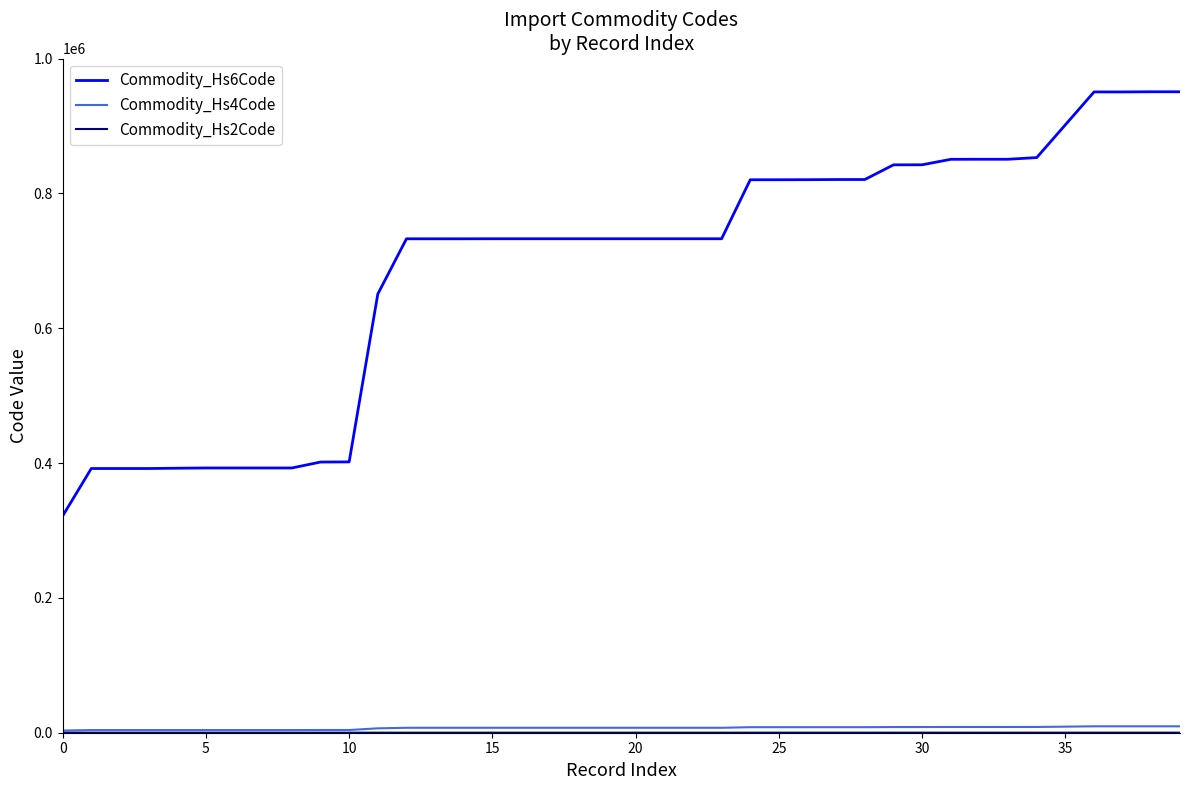

Which series has the largest total across all categories?

Commodity_Hs6Code